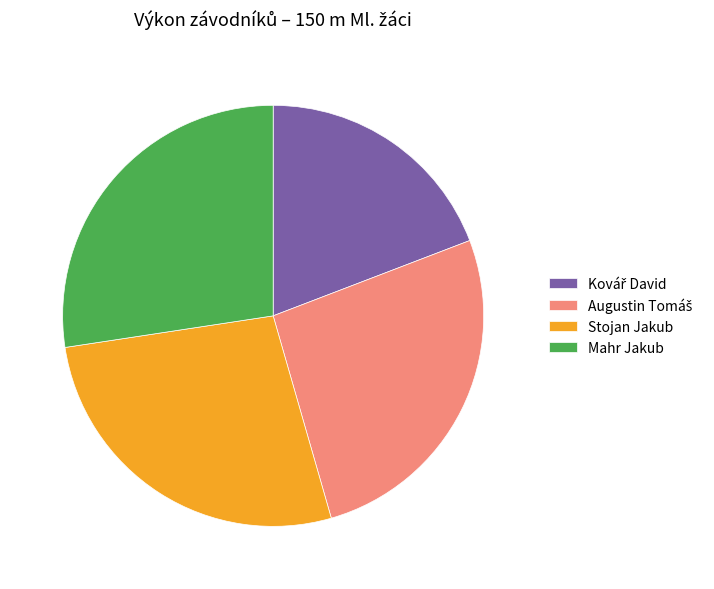

Is there a majority slice in this chart?

No